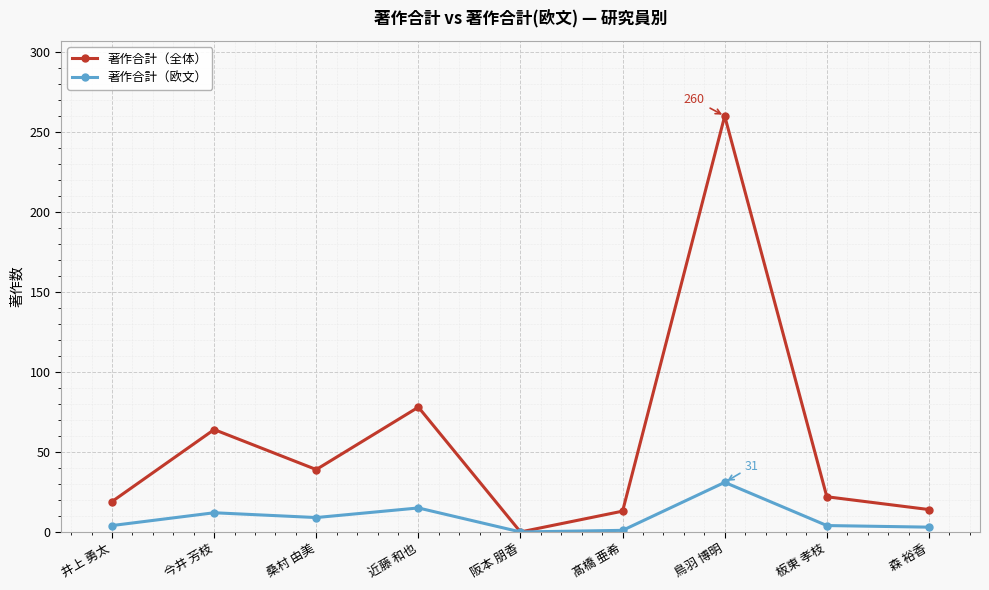

Which series has the largest total across all categories?

著作合計（全体）